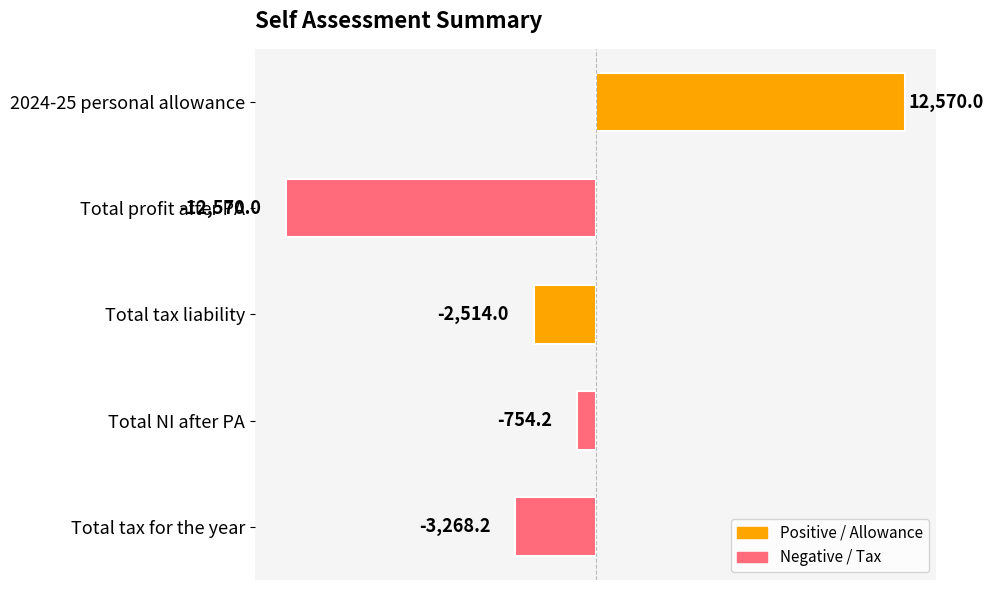

Rank the categories by value from highest to lowest.

2024-25 personal allowance, Total NI after PA, Total tax liability, Total tax for the year, Total profit after PA